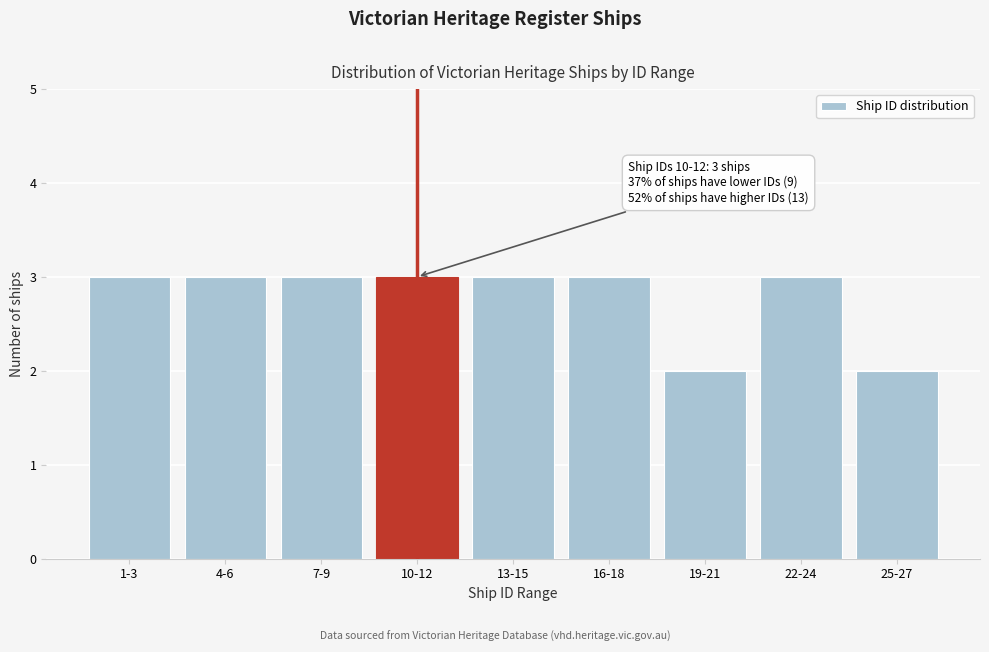

Reading left to right, extract all data points from this chart.

3	3	3	3	3	3	2	3	2